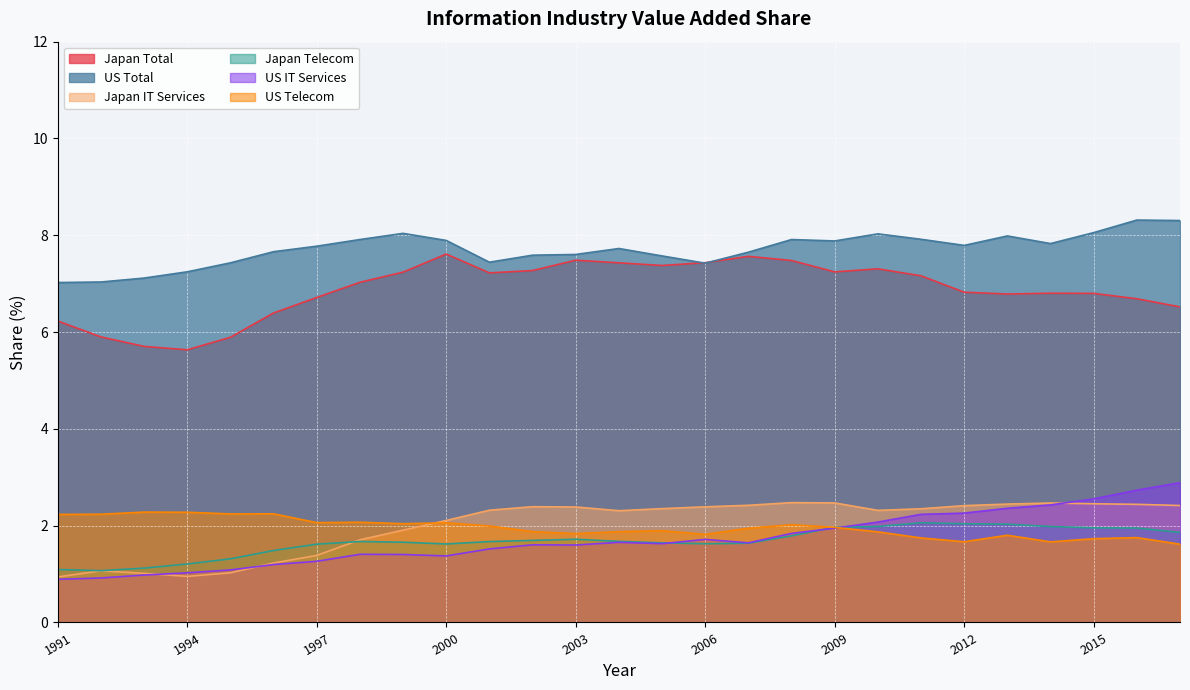

Is it true that US IT Services equals 1.7 at 2004?

True